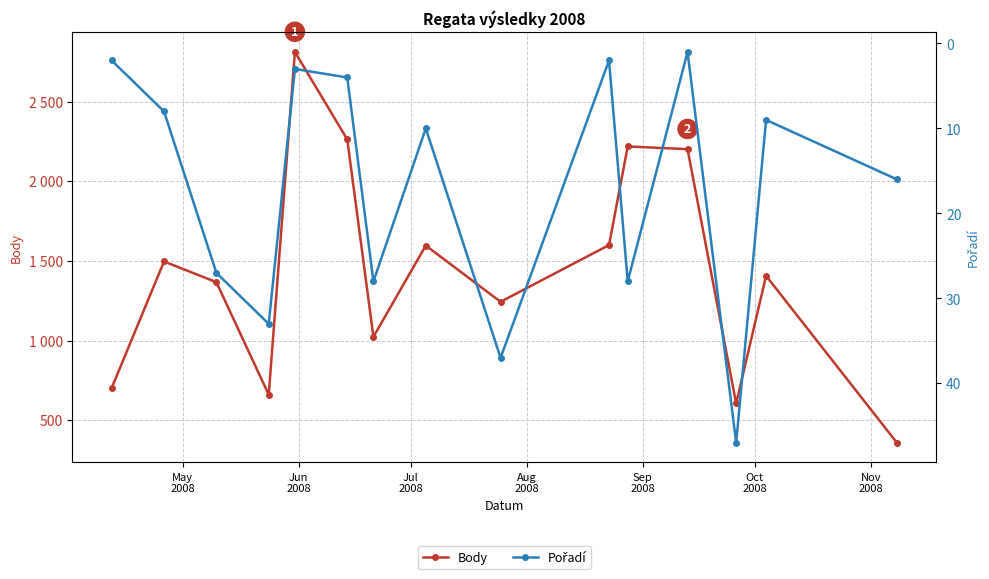

True or false: Pořadí and Body cross at least once.

False